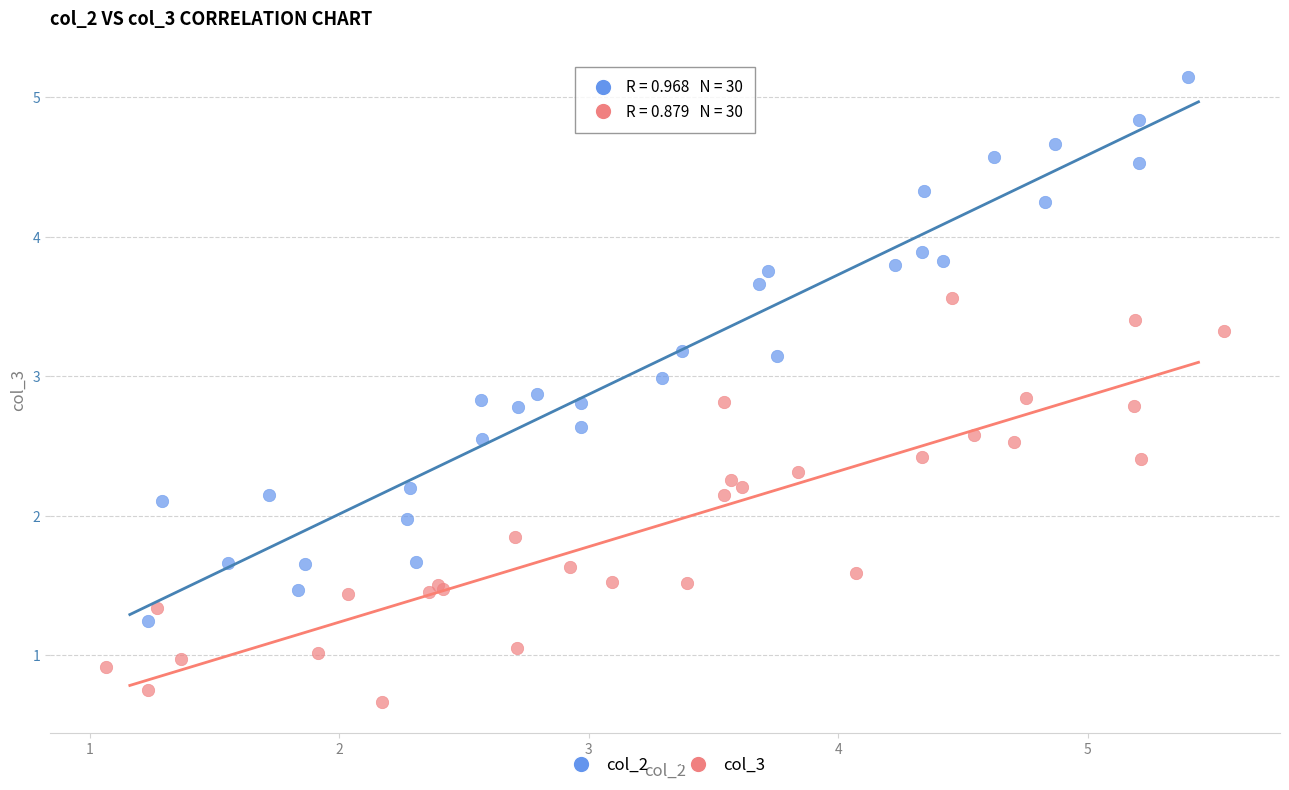

Which series has the widest spread of Y values?

col_2